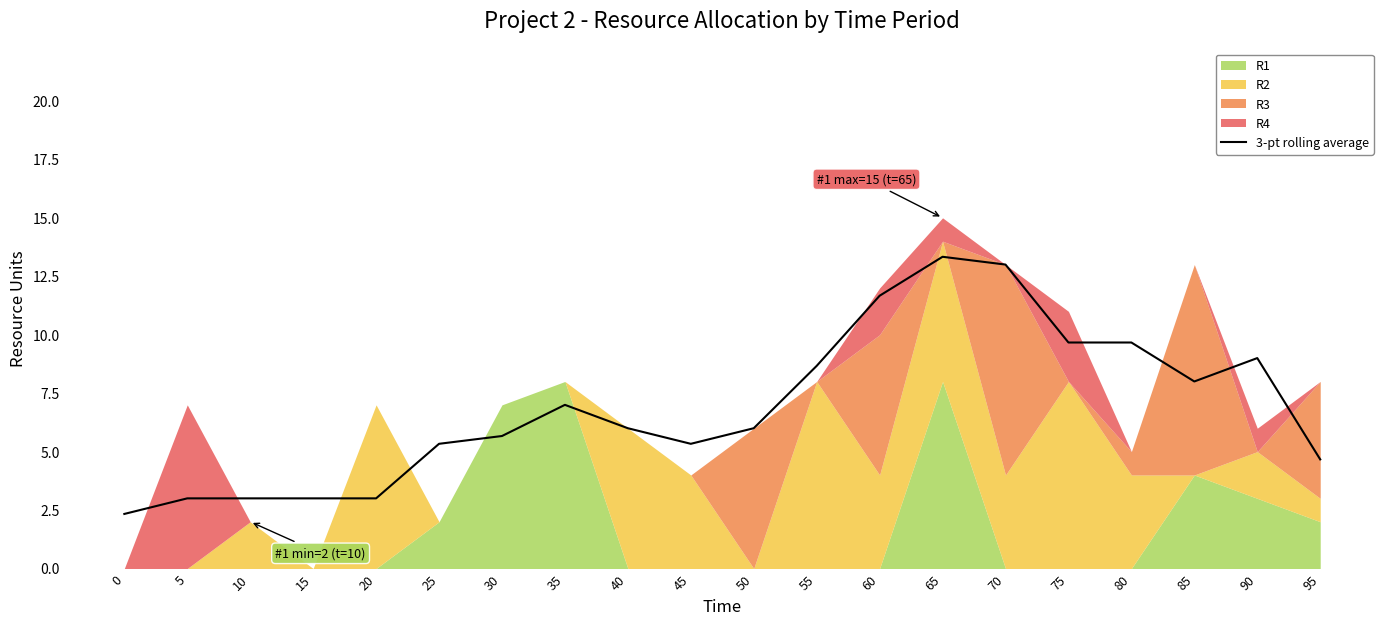

How many data points are less than 6?

10